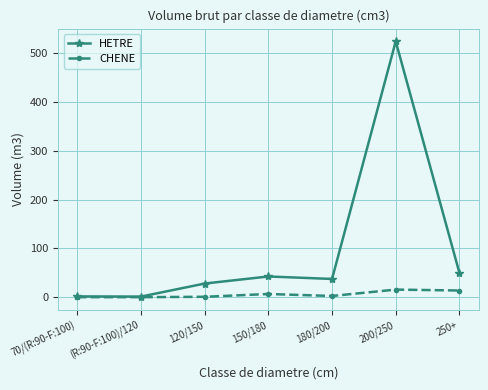

True or false: CHENE has a value of 2.5 at 180/200.

True